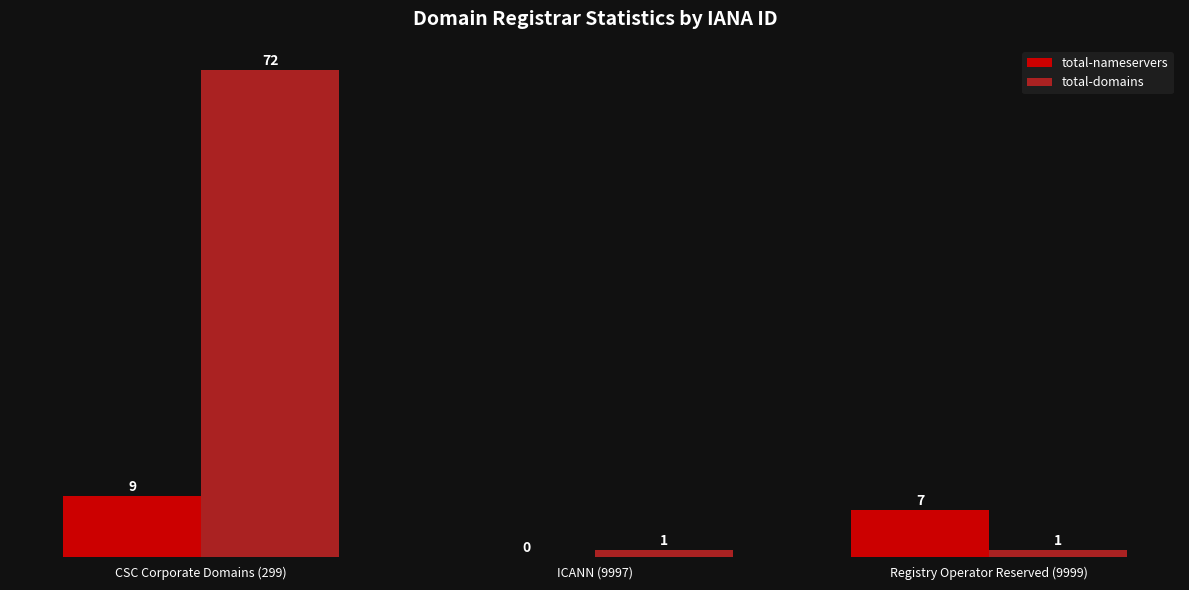

The value of total-nameservers at CSC Corporate Domains (299) is 2. True or false?

False